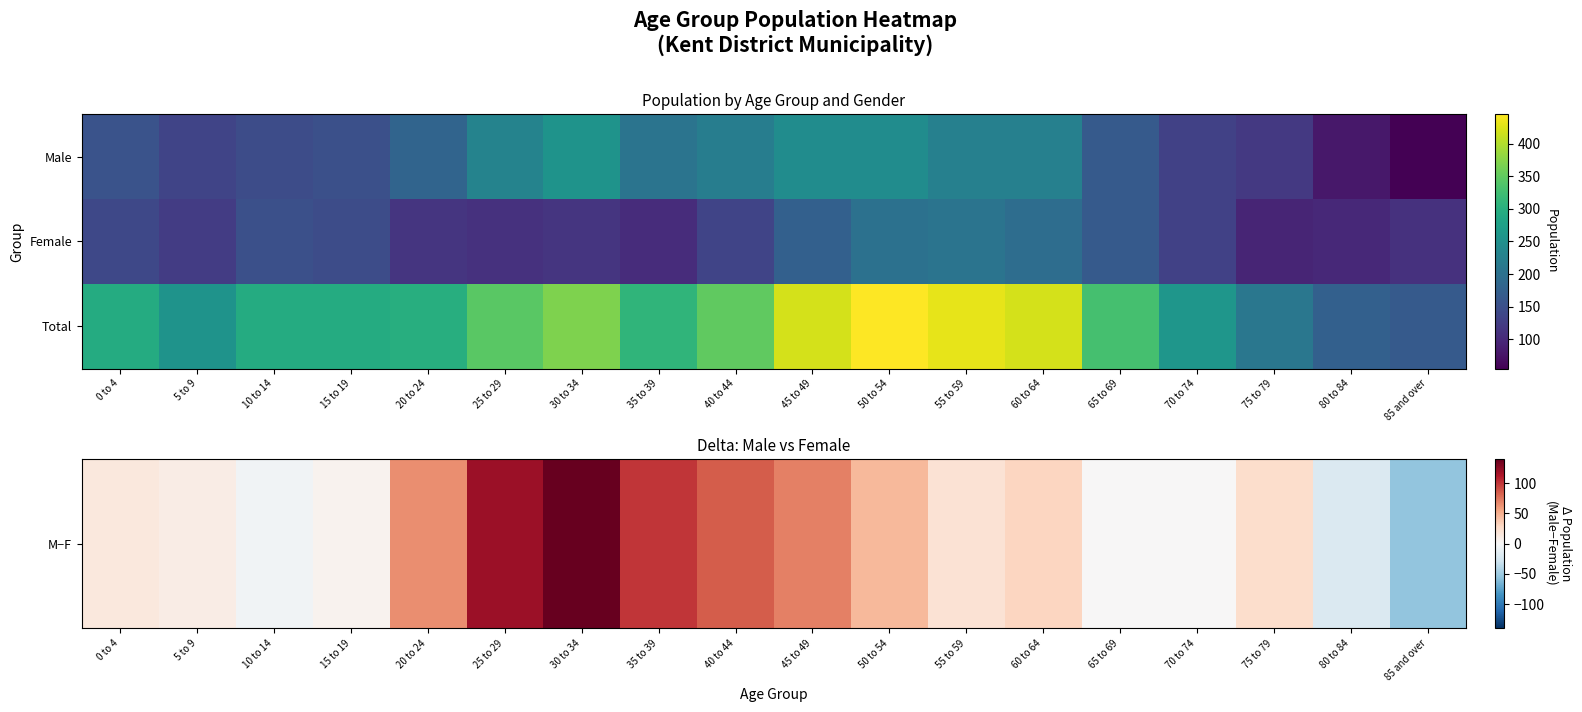

Which series has the largest range (max minus min)?

Total